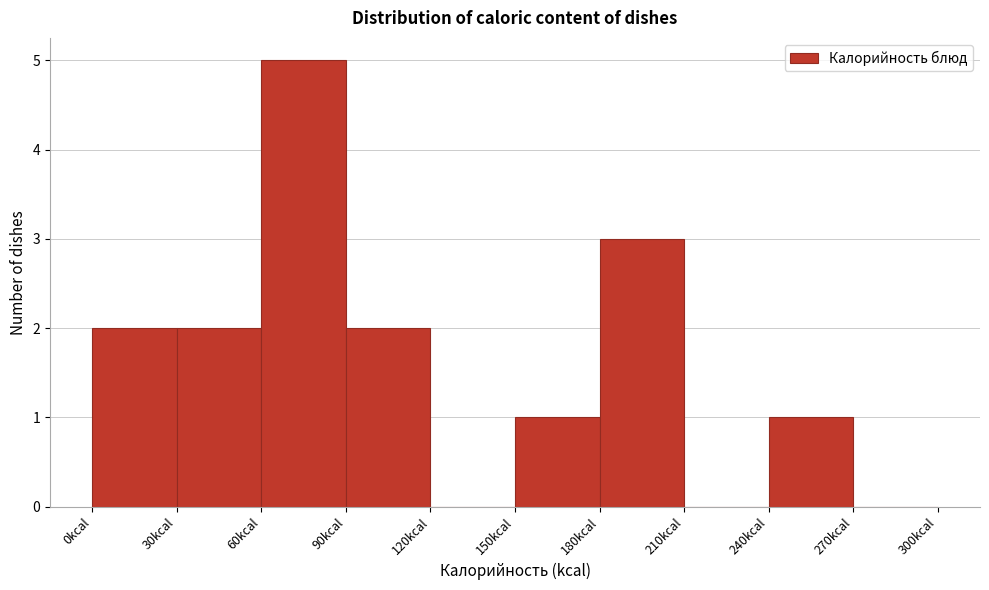

Reading left to right, transcribe this chart: for each bar, give the range it covers on the x-axis and its height. The values are not printed on the chart, so give them approximately, as read against the axis.

0 to 30: 2
30 to 60: 2
60 to 90: 5
90 to 120: 2
120 to 150: 0
150 to 180: 1
180 to 210: 3
210 to 240: 0
240 to 270: 1
270 to 300: 0